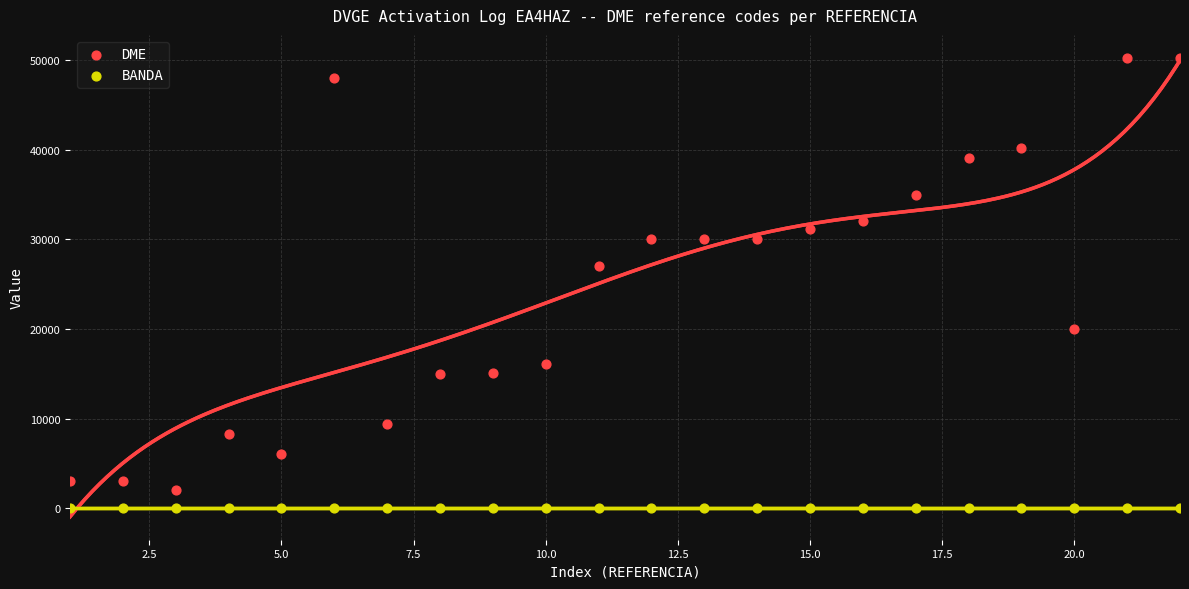

Which series contains the highest Y value?

DME